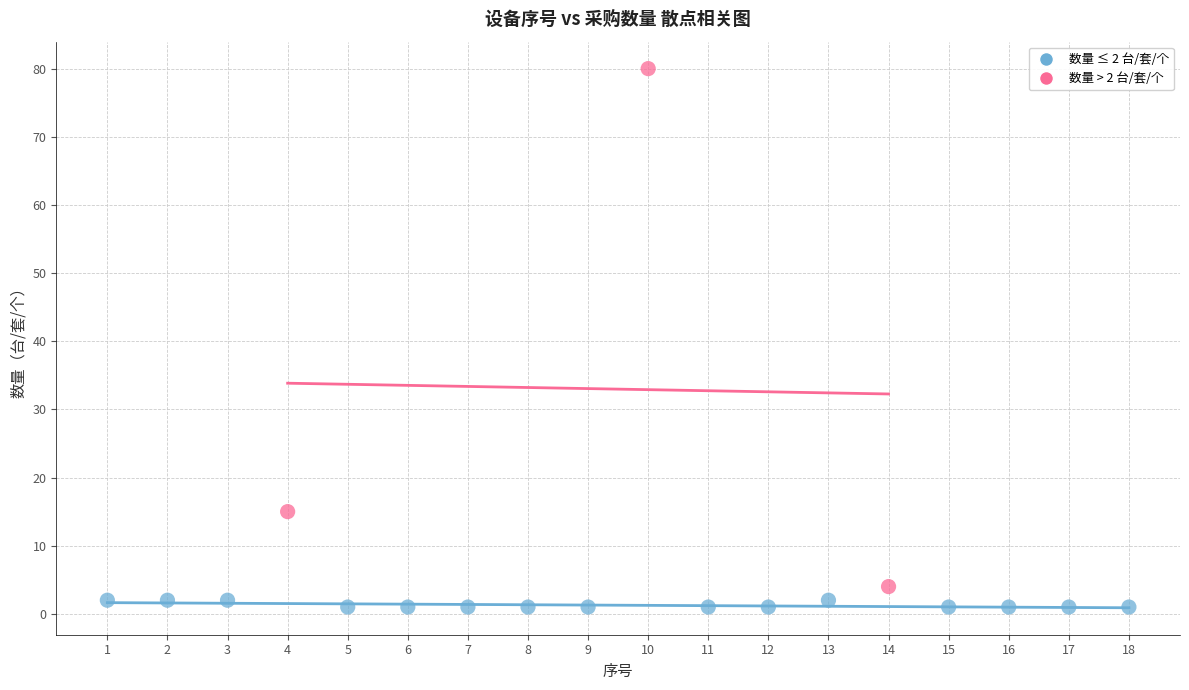

Which series has the widest spread of Y values?

数量 > 2 台/套/个